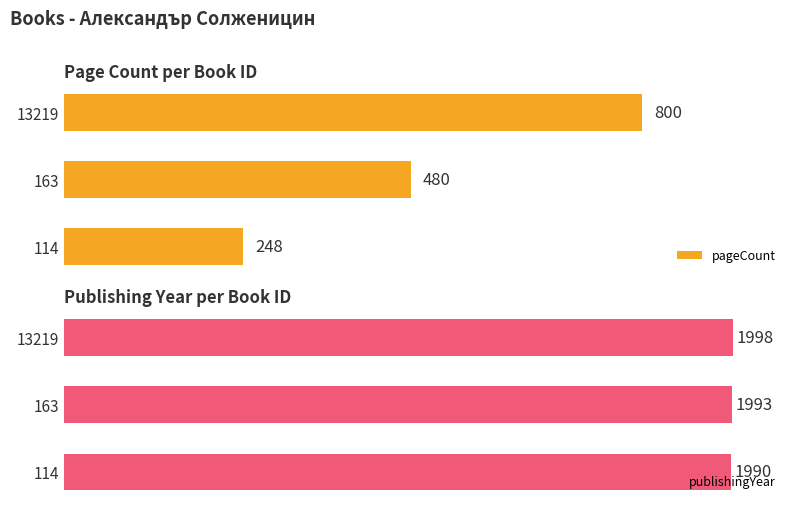

How many bars are there in each group?

2